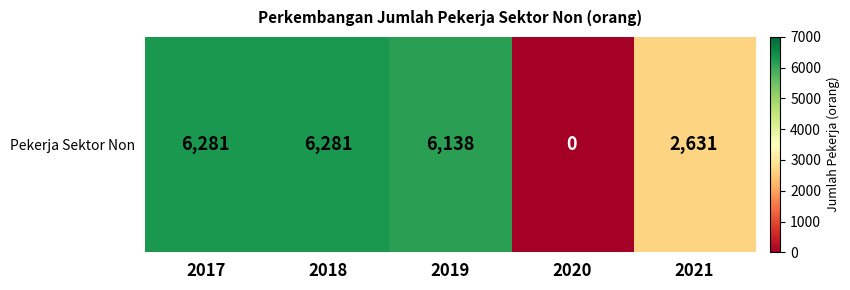

List the labels in order of value, smallest first.

2020, 2021, 2019, 2017, 2018